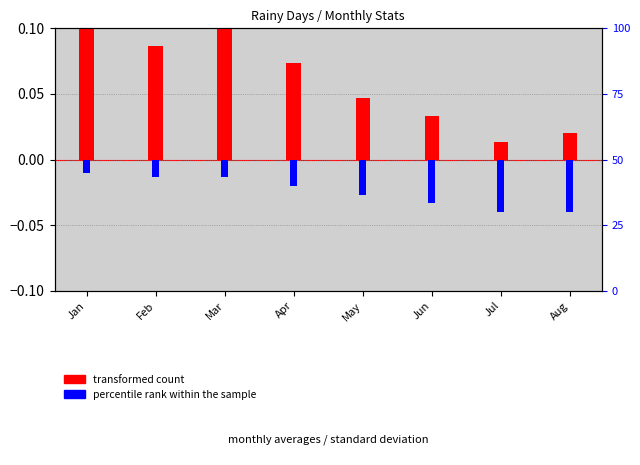

The transformed count series shows 0.0 at Jan. True or false?

False